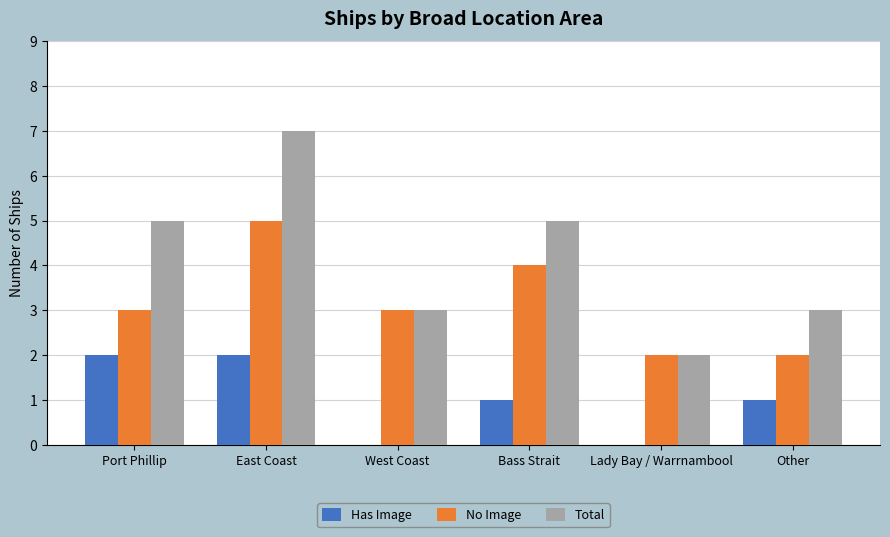

Read the Total value at Bass Strait.

5